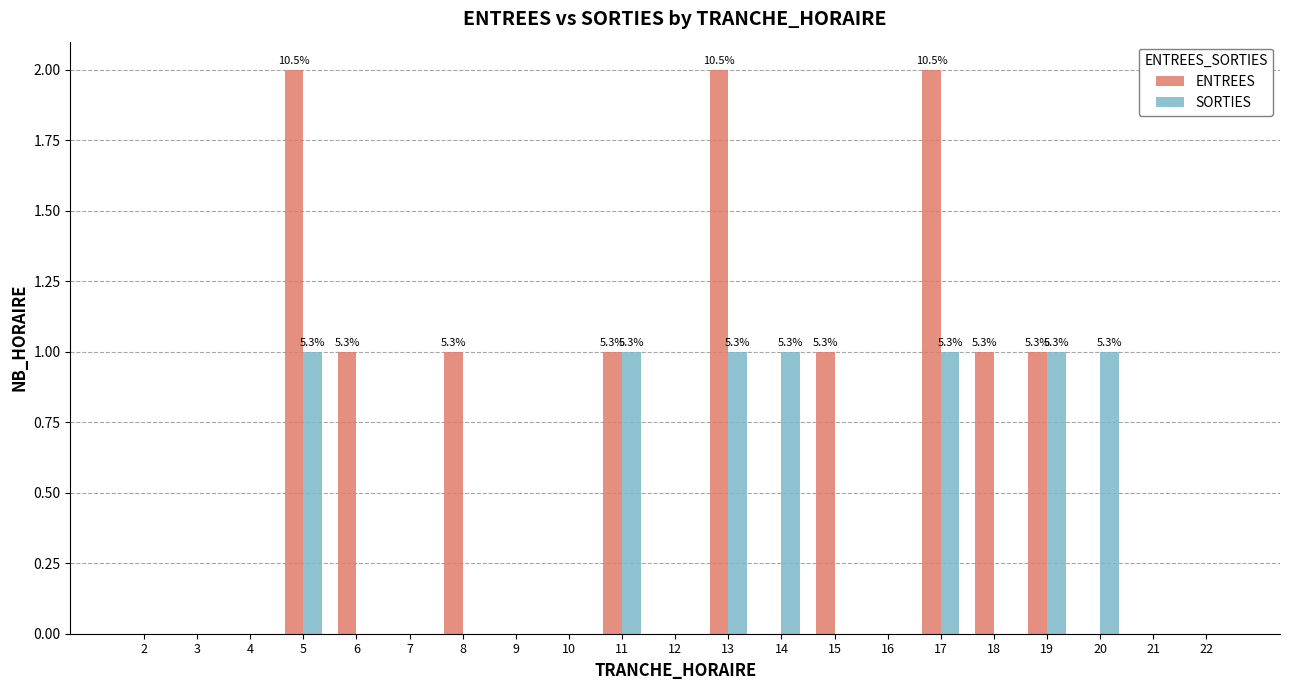

How many groups of bars are there?

21